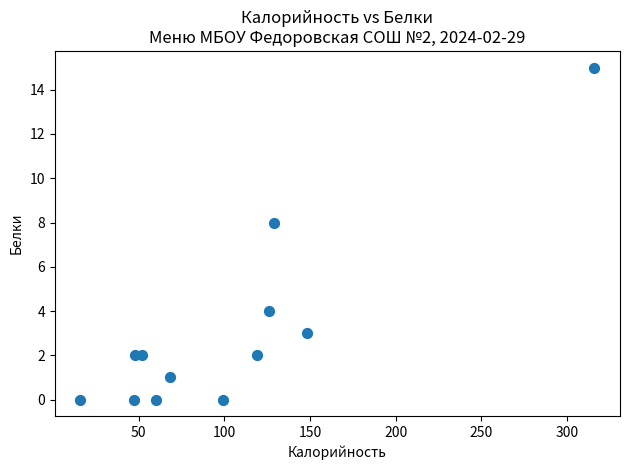

What Y value in the scatter plot is closest to 7?

8